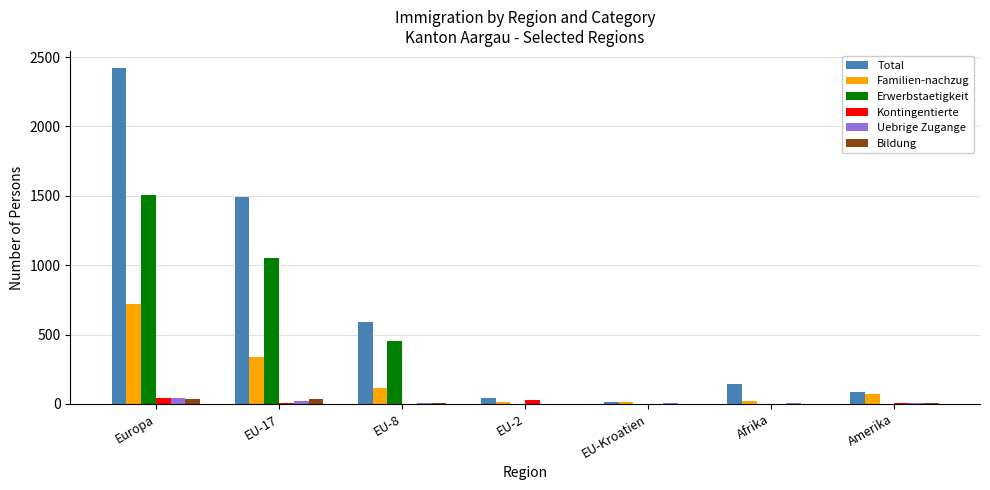

What is the highest value of the Erwerbstaetigkeit series?

1506